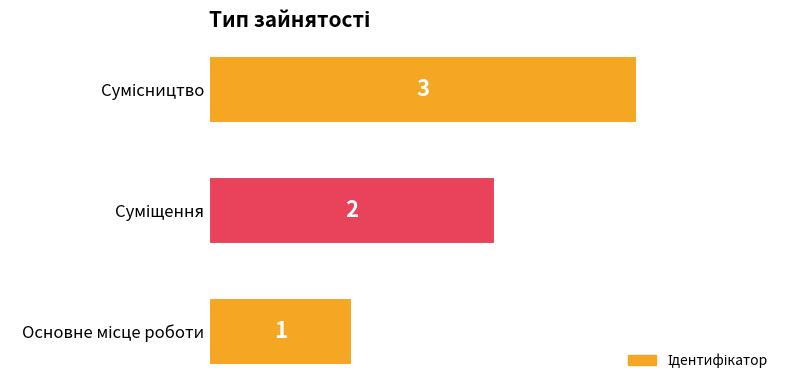

How many values are between 1 and 3?

3